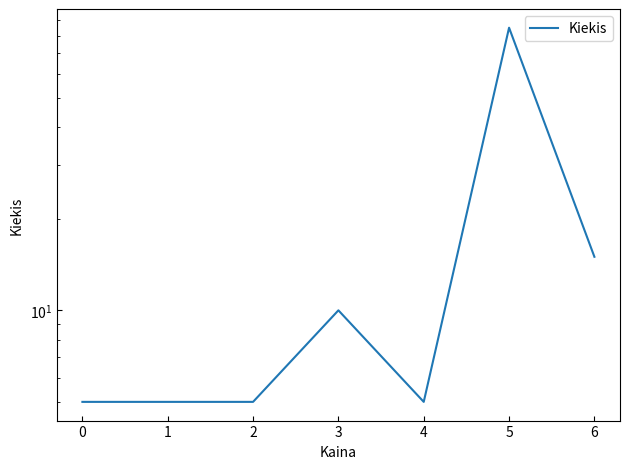

What is the minimum value shown in the chart?

5